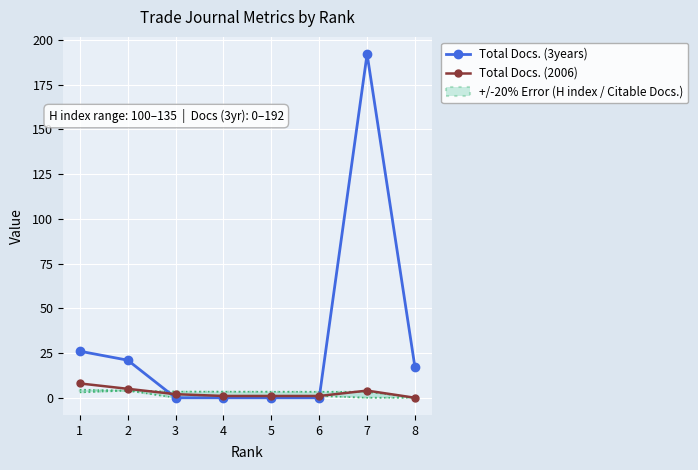

What is the average value of the Total Docs. (2006) series?

3